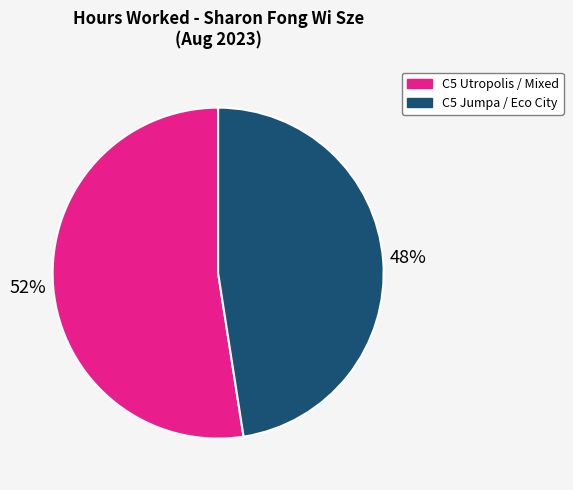

To the nearest percent, what is the average slice percentage?

50%